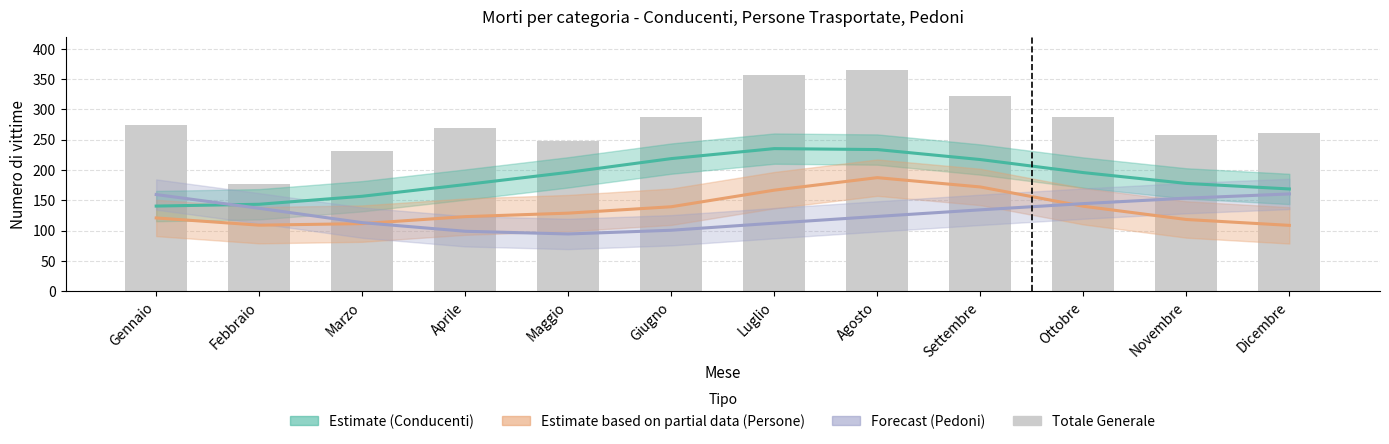

What is the label of the 7th bar from the left?

Luglio